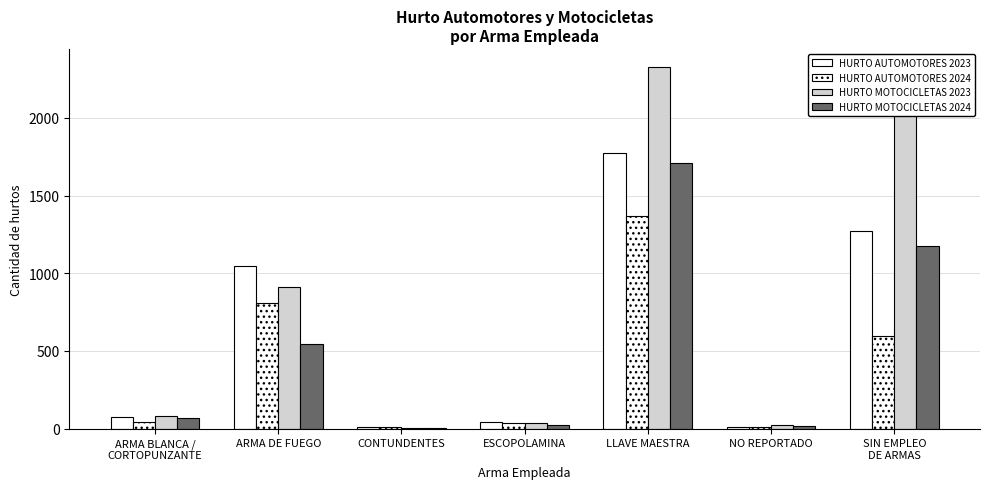

At how many categories does at least one series exceed 573?

3